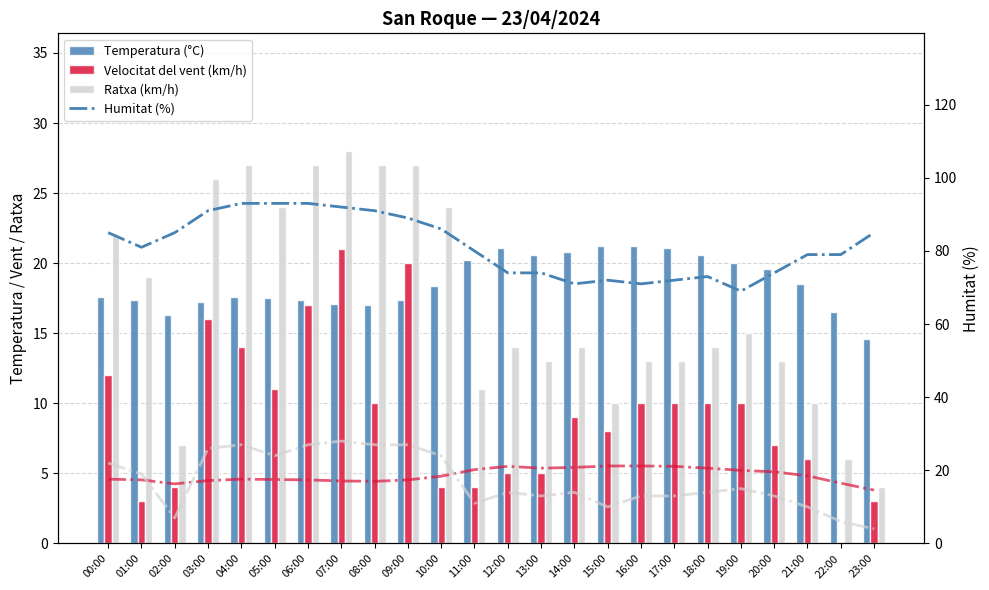

Which series has the largest total across all categories?

Humitat (%)